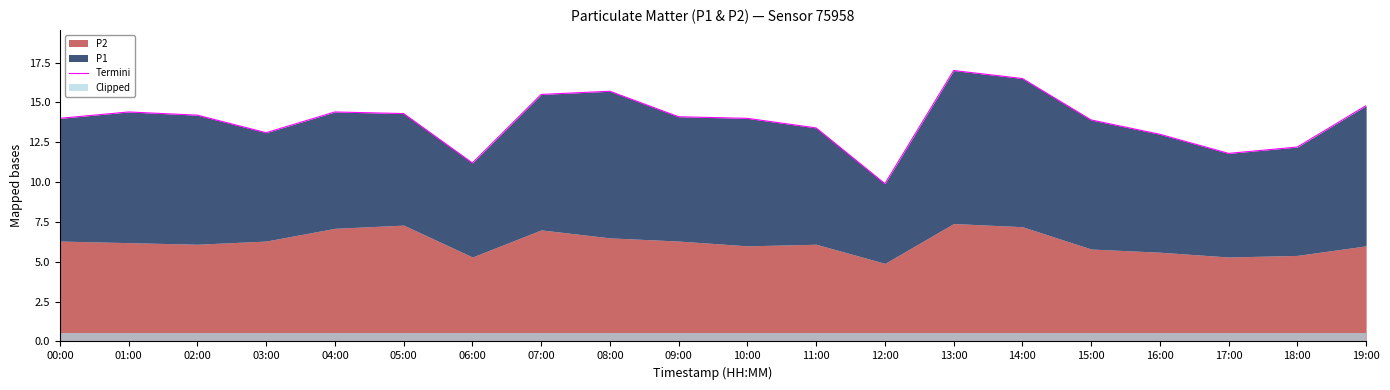

True or false: the data shows 17.5 at 18:00.

False